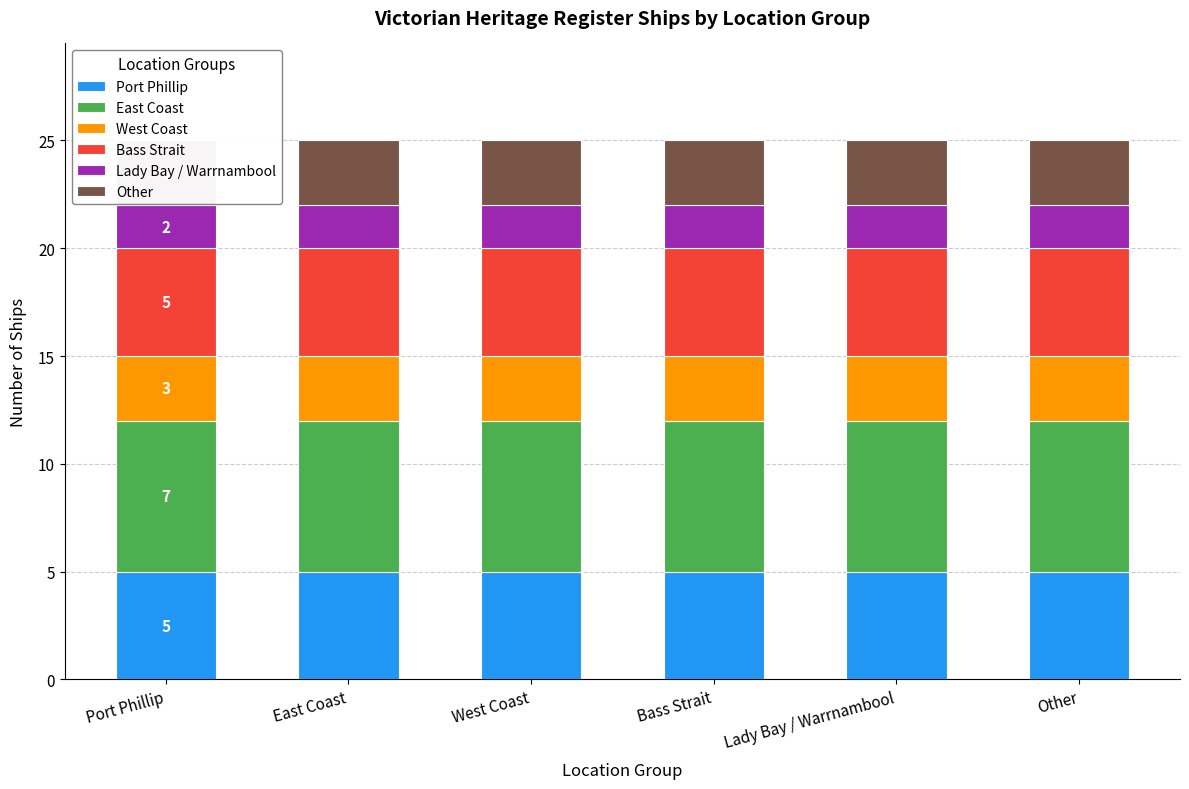

True or false: Other has a value of 4 at East Coast.

False